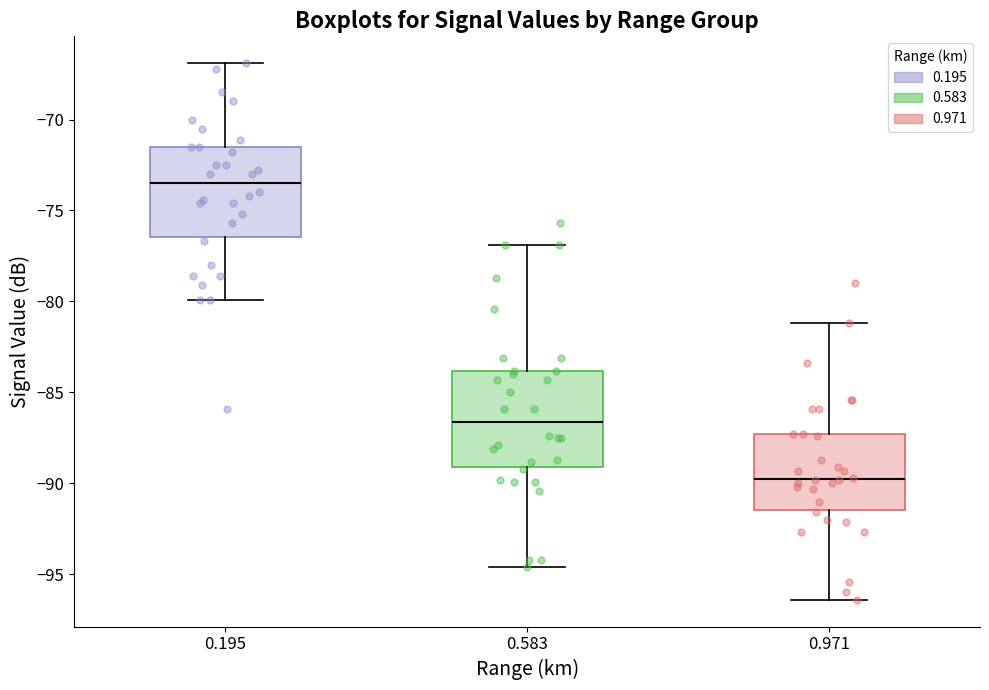

Reading left to right, read every box against the y-axis: the position of its median line, the range the box covers, and the ends of its whiskers. The values are not printed on the chart, so give them approximately, as read against the axis.

0.195: median -73.5, box -76.5 to -71.5, whiskers -80.0 to -67.0
0.583: median -86.5, box -89.0 to -84.0, whiskers -94.5 to -77.0
0.971: median -89.5, box -91.5 to -87.5, whiskers -96.5 to -81.0